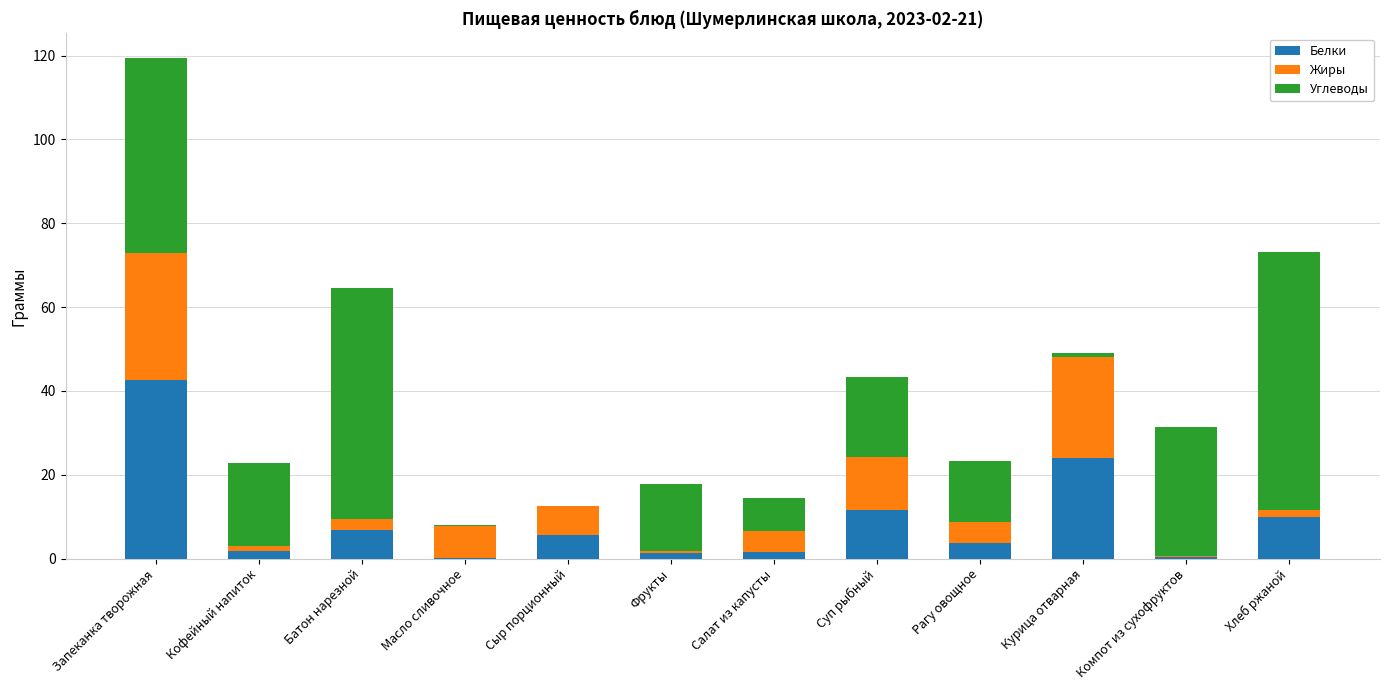

Which category has the highest value in the Белки series?

Запеканка творожная